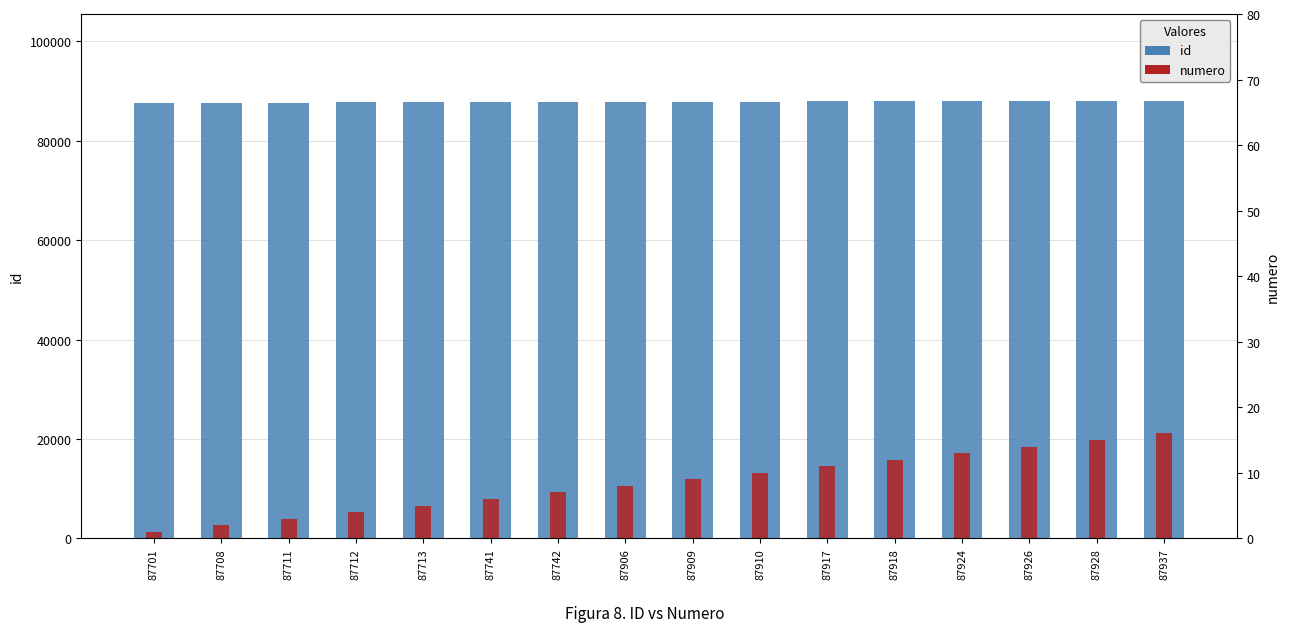

True or false: id has a value of 87917 at 87917.

True